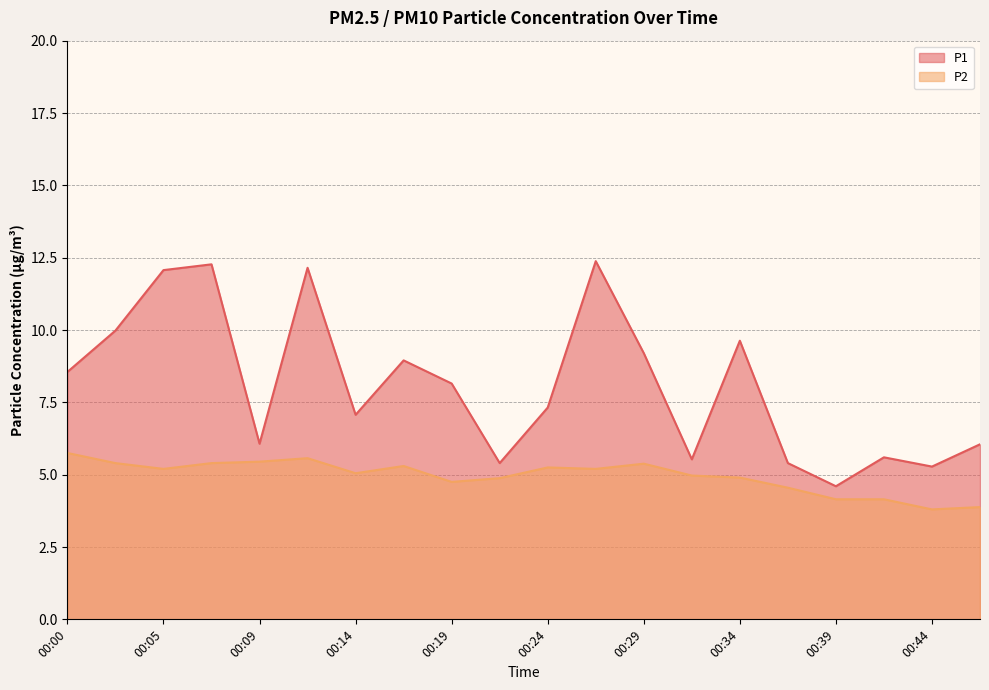

At which label does P2 reach its minimum?

00:44